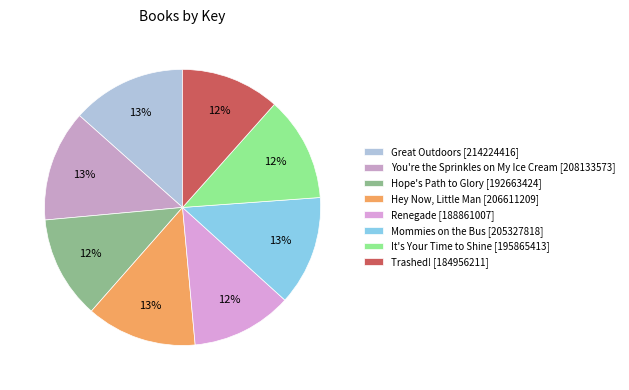

To the nearest percent, what is the difference between the Mommies on the Bus and It's Your Time to Shine slice percentages?

1%